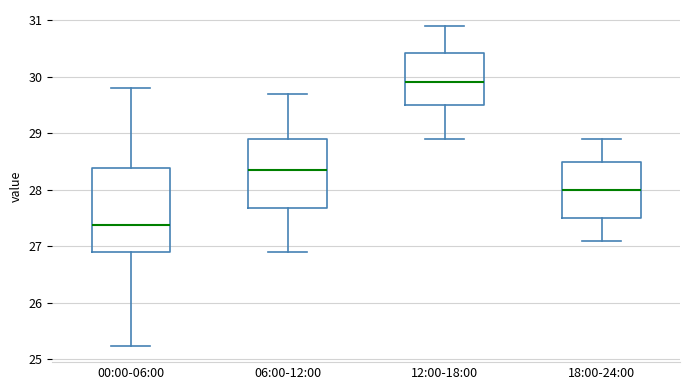

Comparing the boxes themselves (not the whiskers), which one is the tallest?

00:00-06:00